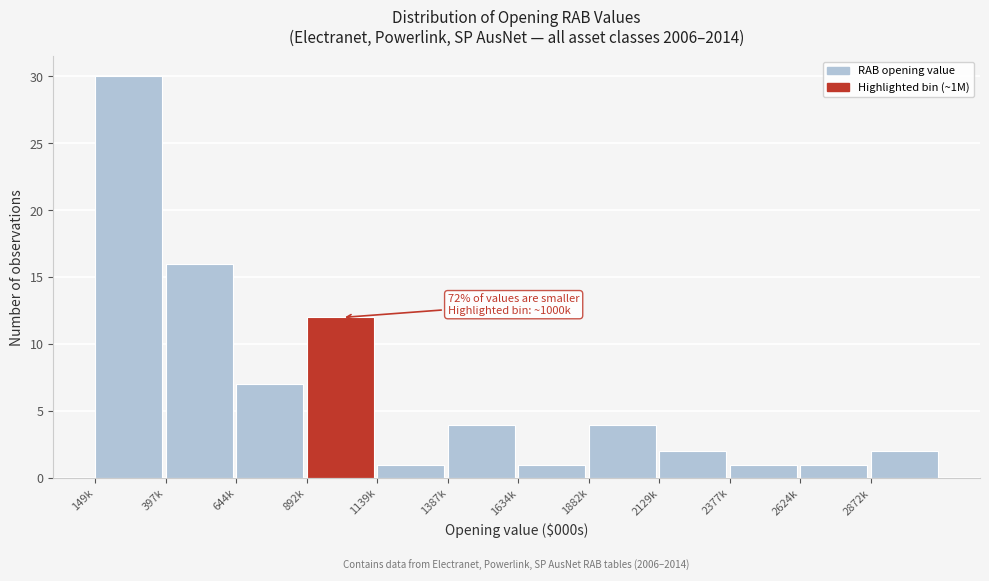

Reading left to right, extract all data points from this chart.

30	16	7	12	1	4	1	4	2	1	1	2